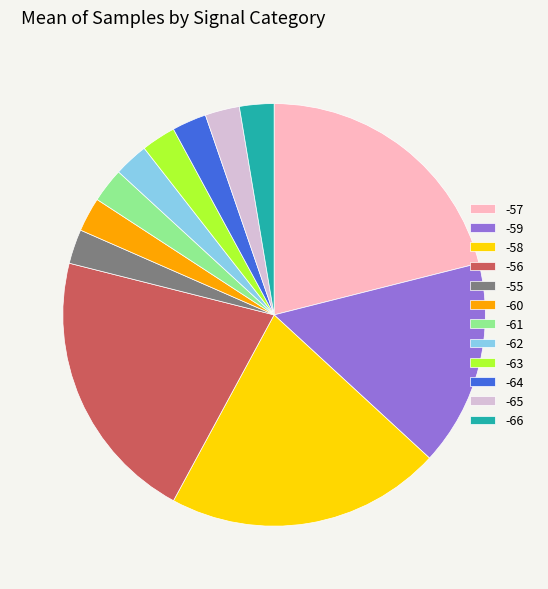

Is the sum of -64 and -55 greater than half?

No